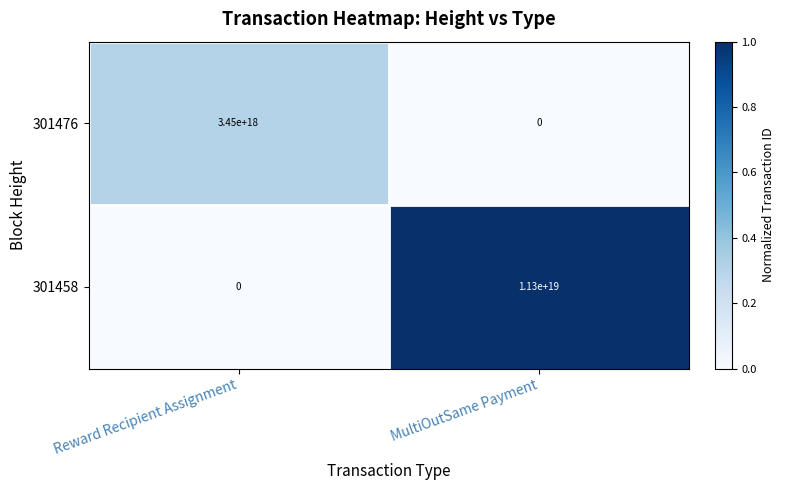

At which category does the chart reach its peak across all series?

MultiOutSame Payment